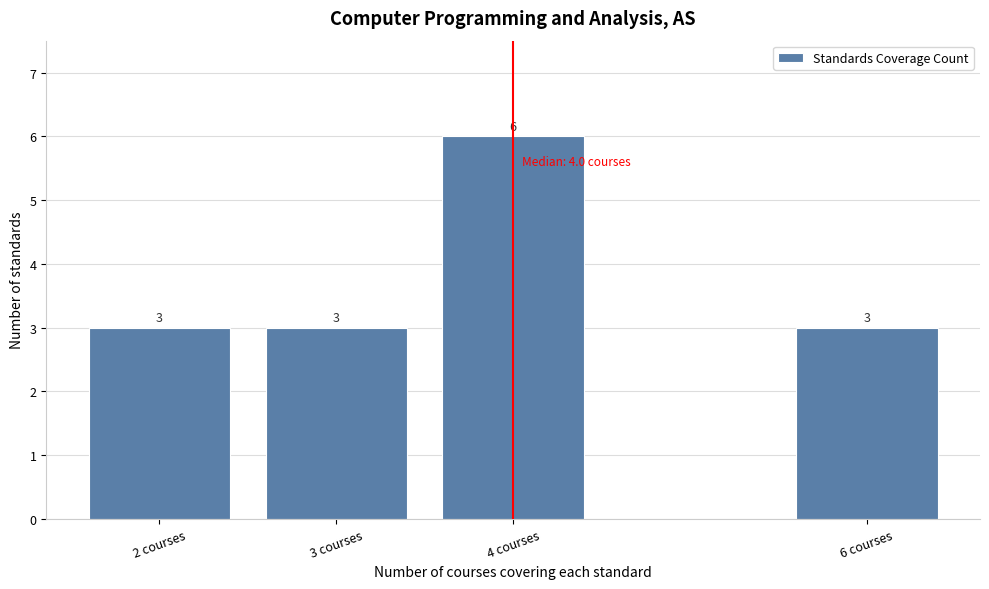

Reading left to right, what are all the values shown in this chart?

2 courses=3	3 courses=3	4 courses=6	6 courses=3